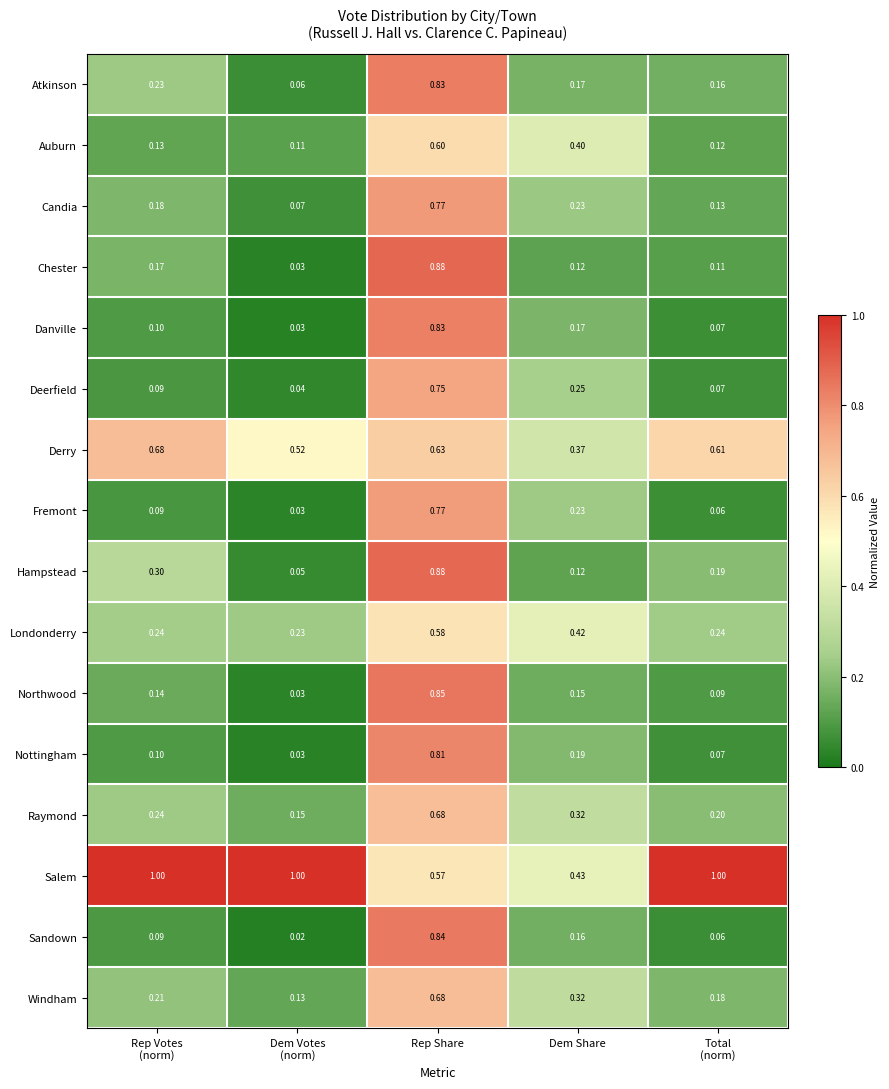

Which series has the largest total across all categories?

Salem